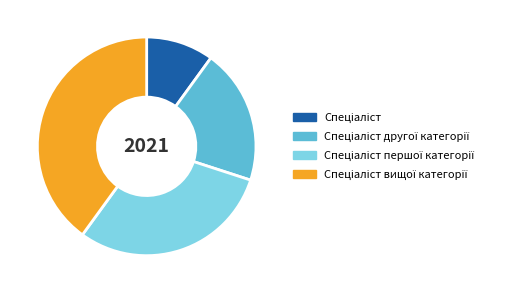

Is there a majority slice in this chart?

No